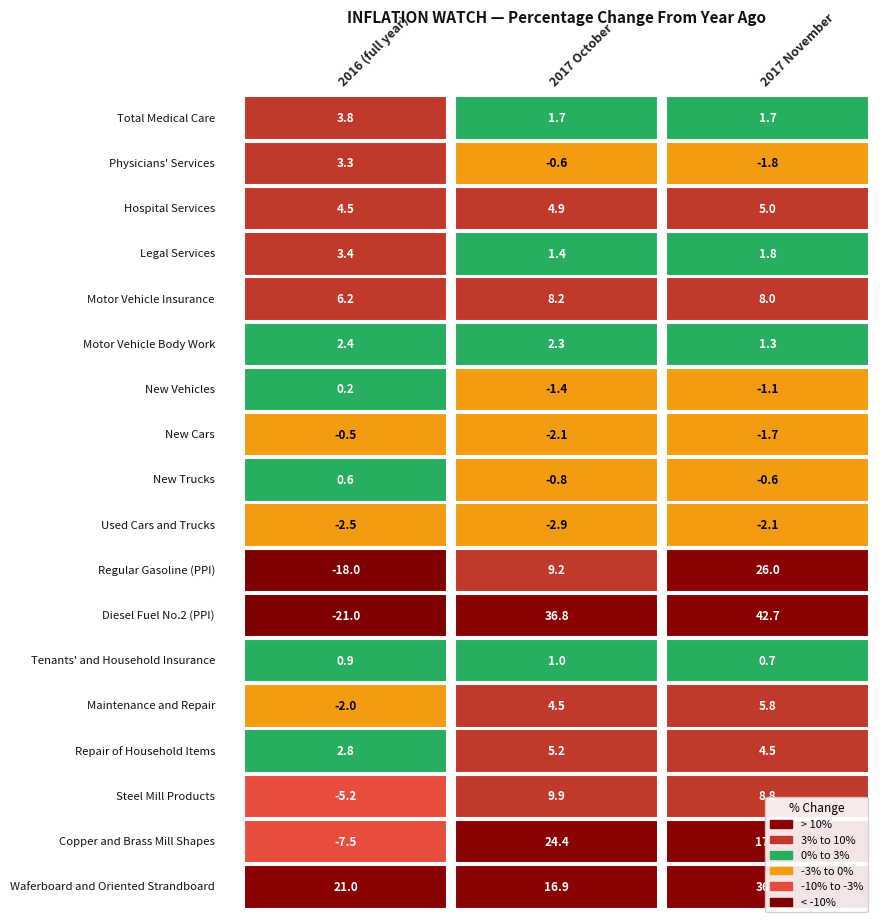

Which series has the largest range (max minus min)?

Diesel Fuel No.2 (PPI)